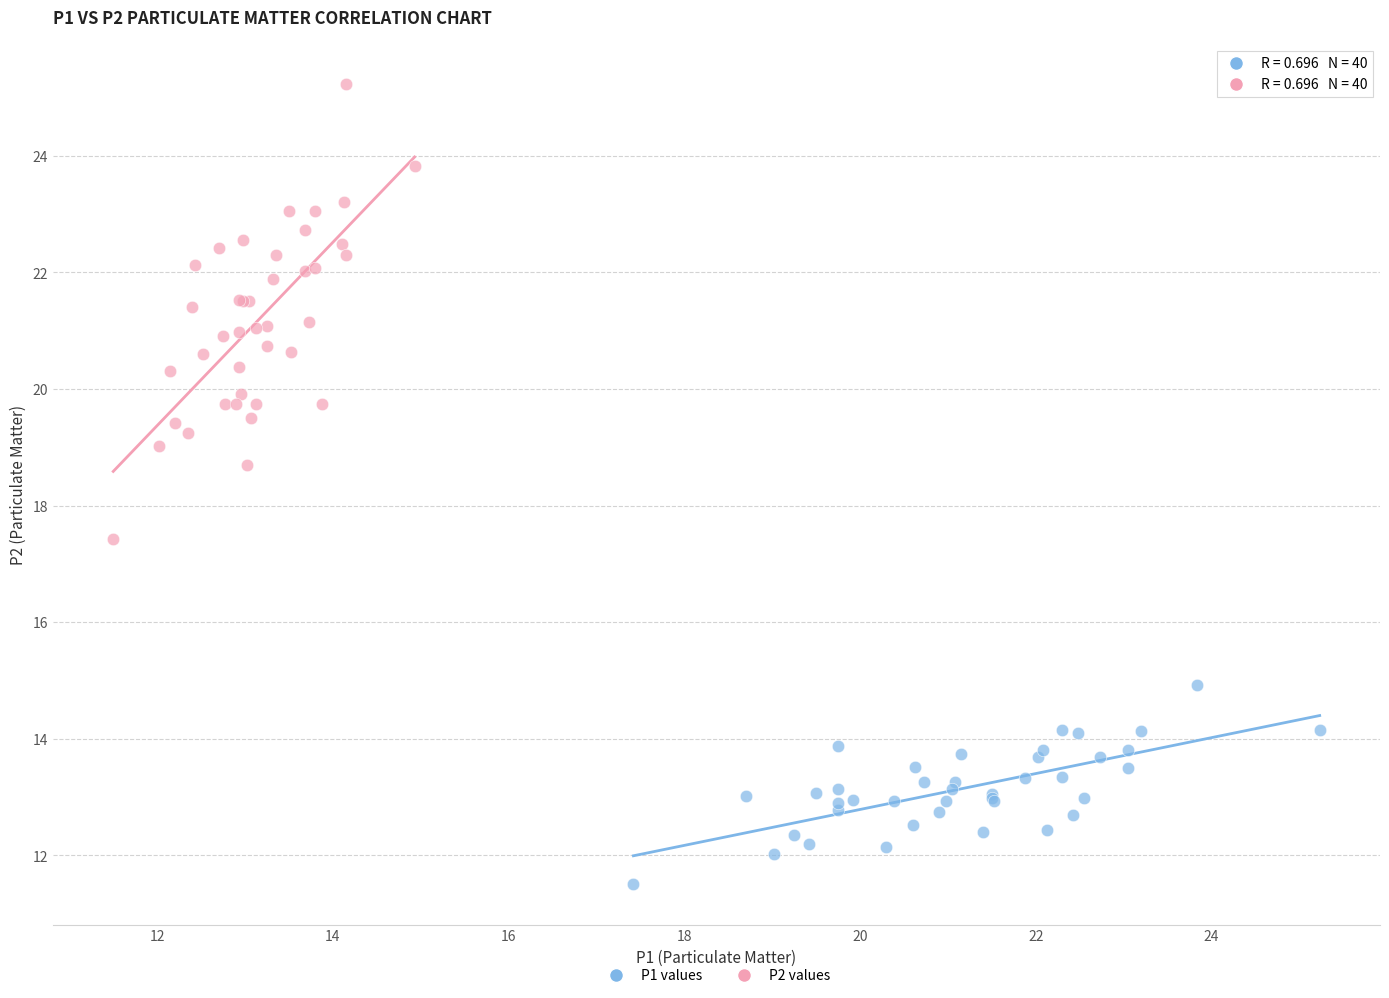

Which series reaches the maximum Y coordinate?

P2 values